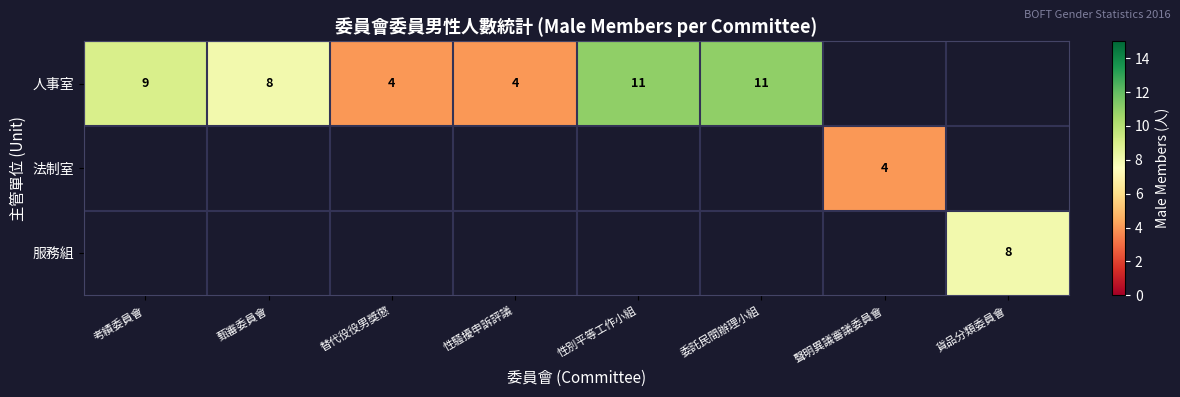

What is the difference between the 人事室 values at 性別平等工作小組 and 替代役役男獎懲?

7